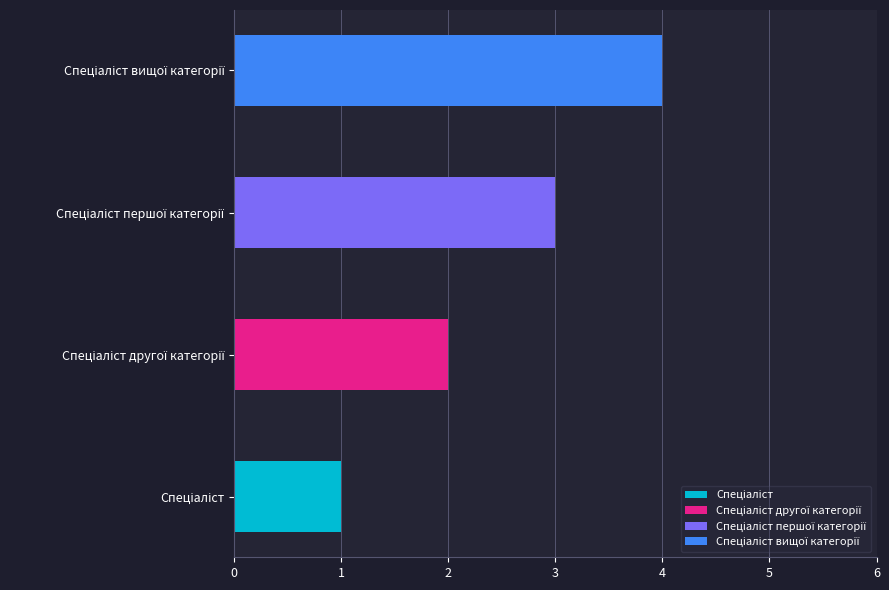

Are the bars horizontal?

Yes